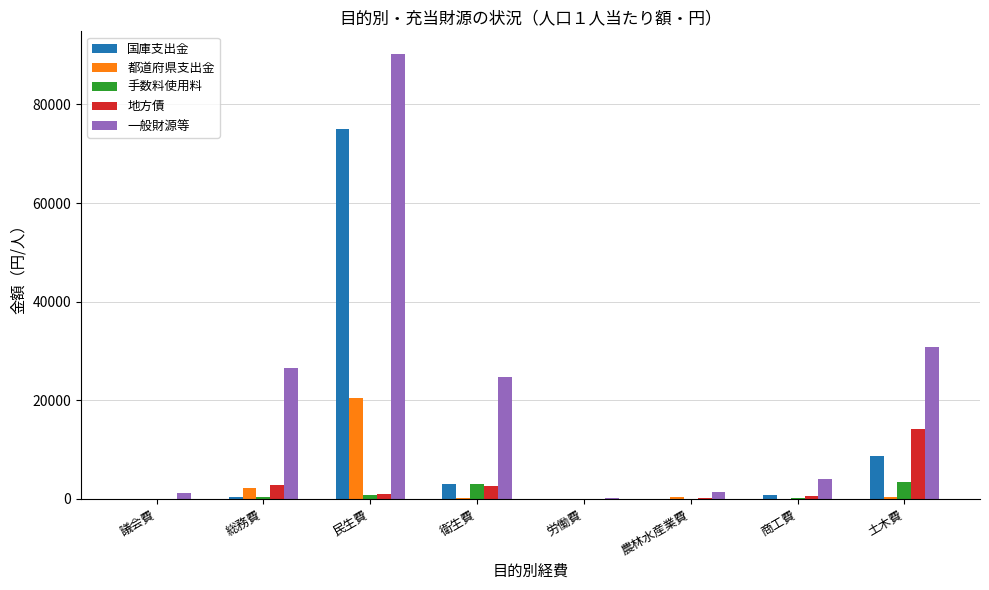

What is the highest value of the 国庫支出金 series?

75016